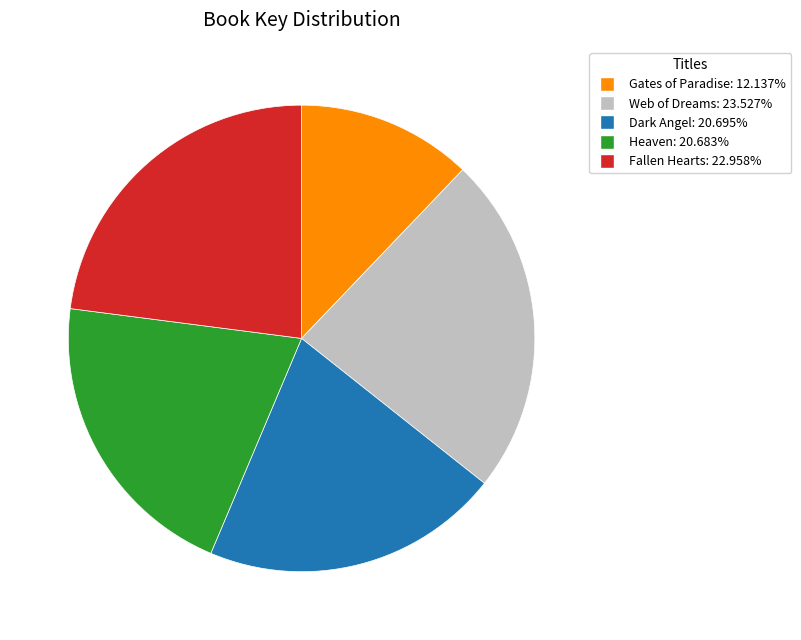

Does Web of Dreams account for over 50% of the chart?

No